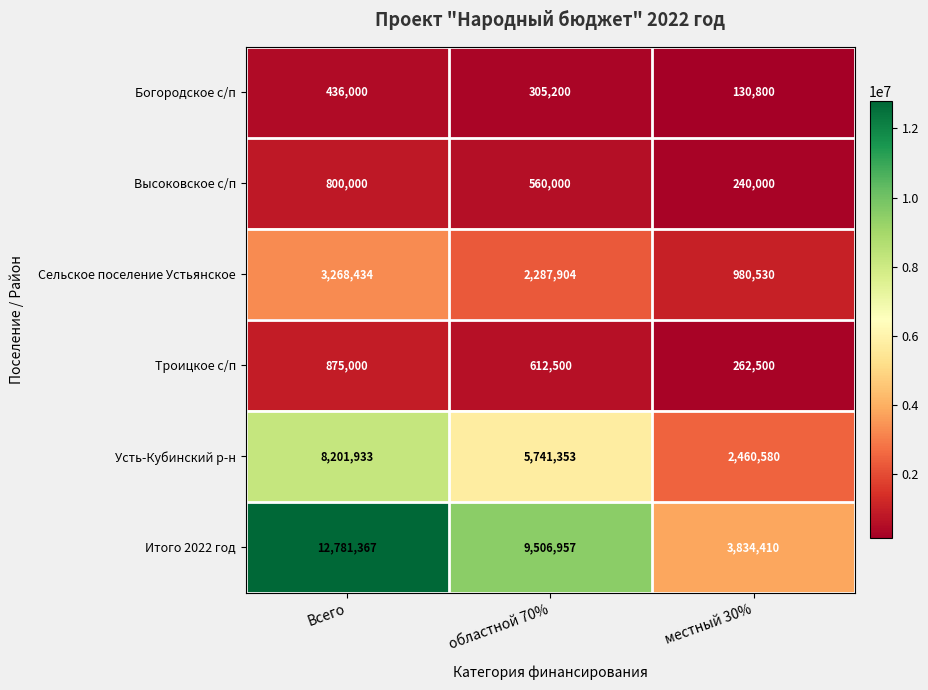

Which series has the largest range (max minus min)?

Итого 2022 год